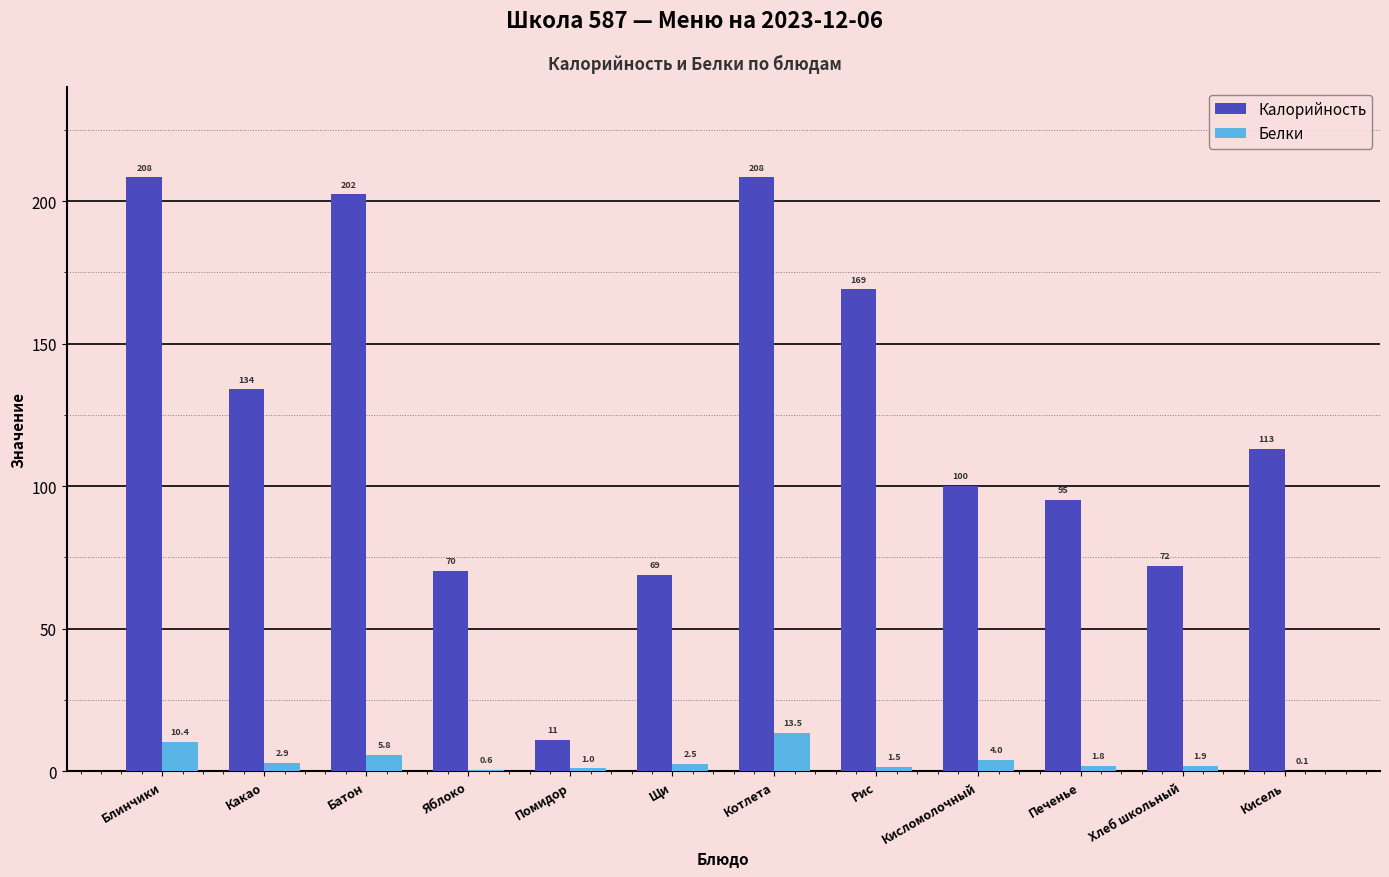

Between Котлета and Хлеб школьный, which series saw the biggest shift?

Калорийность